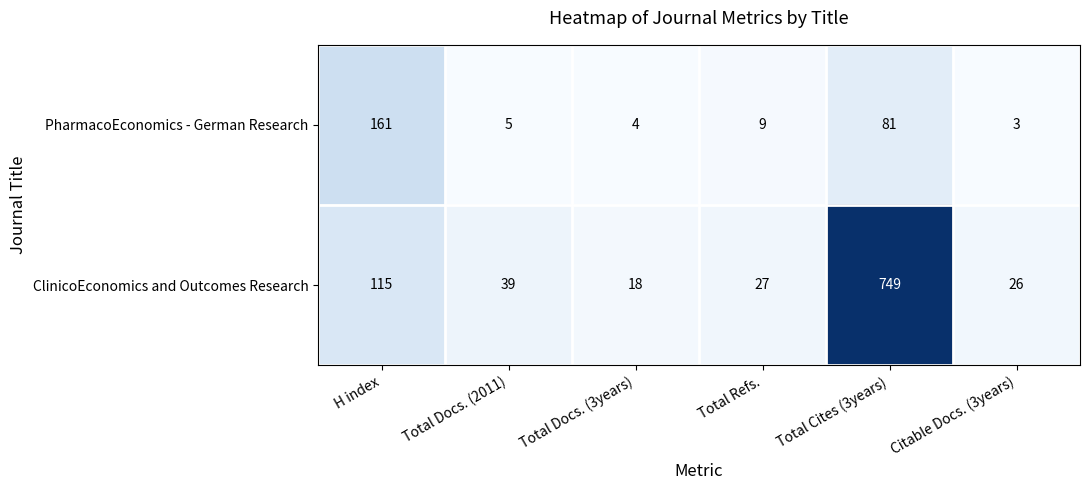

What is the difference between the second highest and minimum values in the ClinicoEconomics and Outcomes Research series?

97